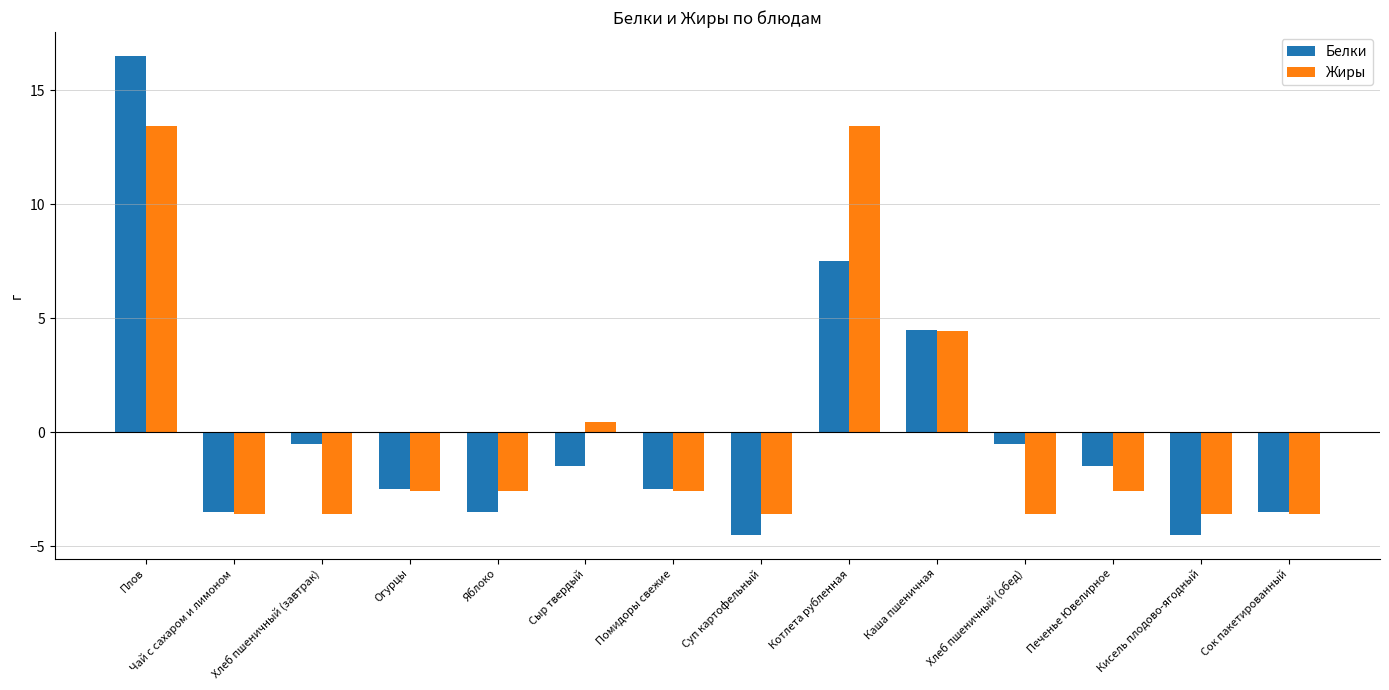

Which series changed the most between Хлеб пшеничный (завтрак) and Котлета рубленная?

Жиры